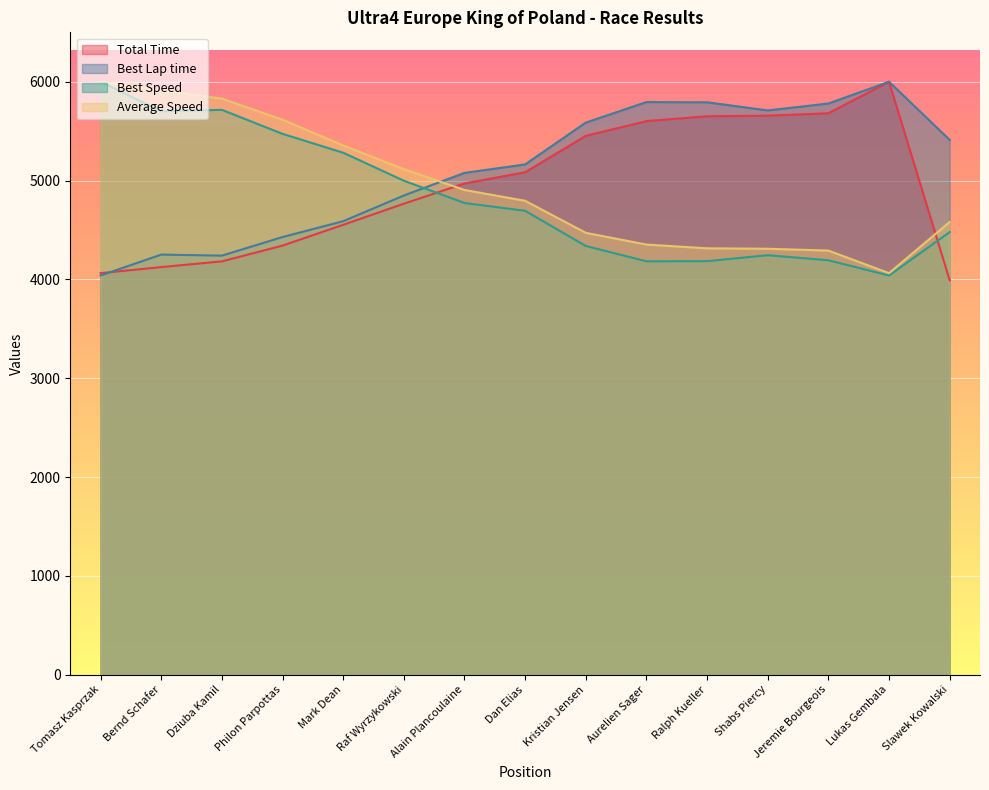

True or false: Average Speed has a value of 8880.9 at Mark Dean.

False